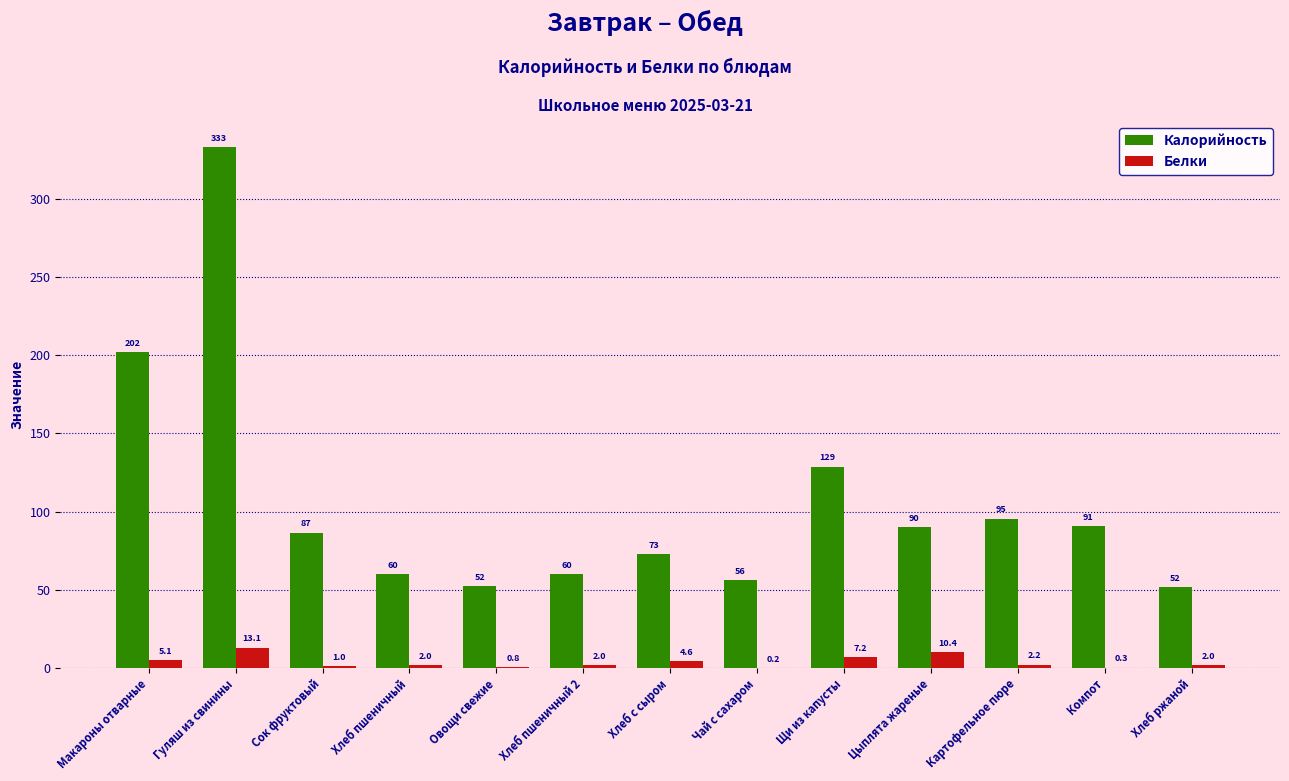

True or false: Белки has a value of 5.1 at Макароны отварные.

True